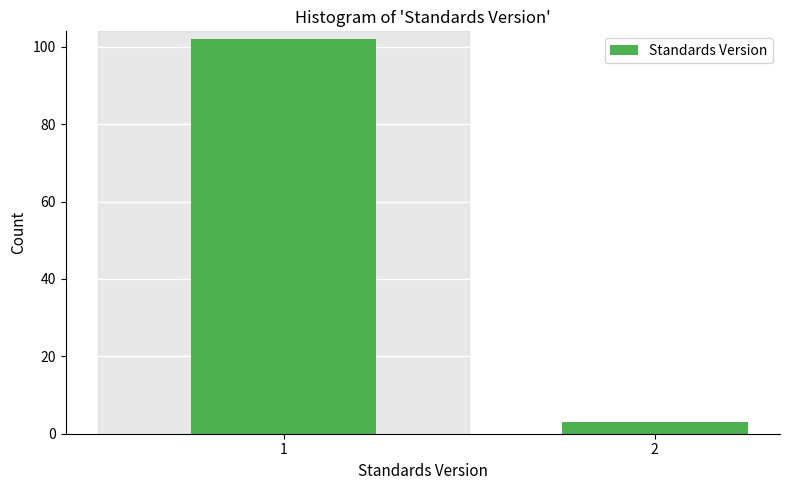

Reading left to right, list all the values displayed in this chart.

1=102	2=3